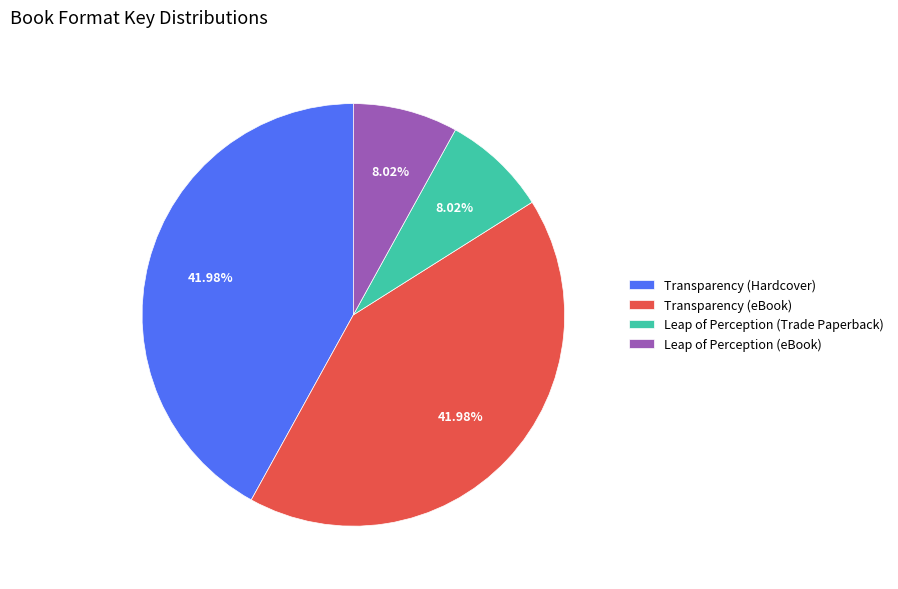

Is the sum of Transparency (Hardcover) and Transparency (eBook) greater than half?

Yes